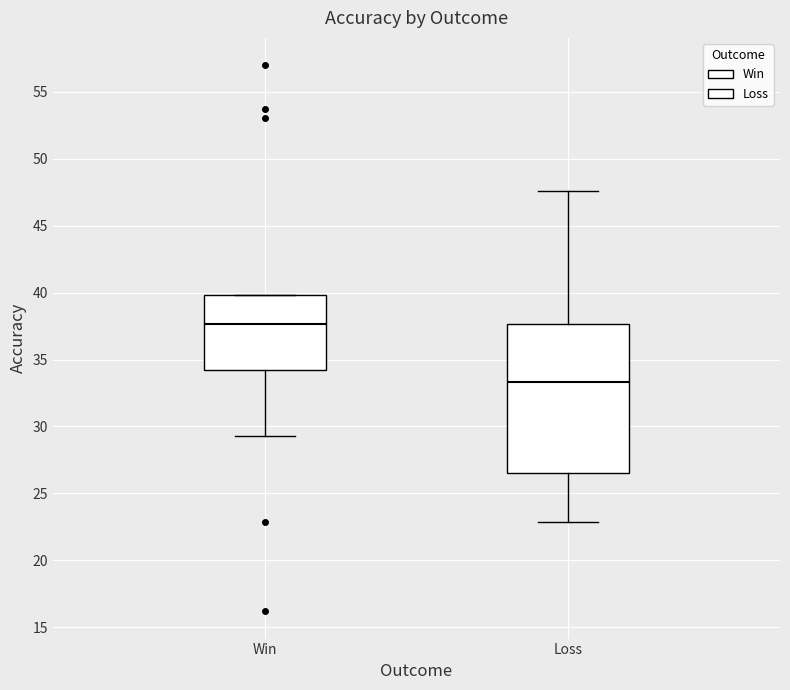

Comparing the boxes themselves (not the whiskers), which one is the tallest?

Loss